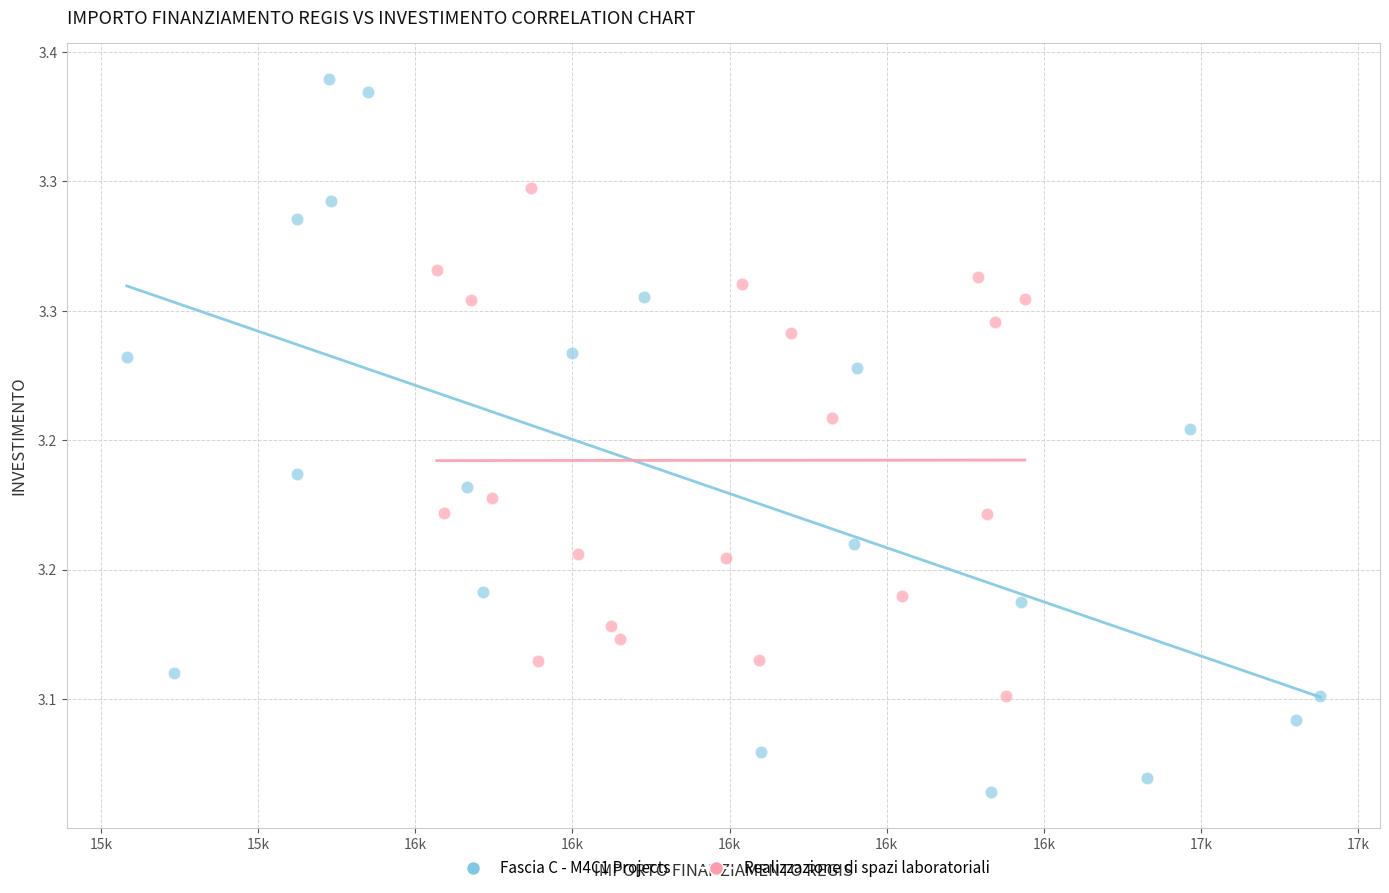

Which series contains the highest Y value?

Fascia C - M4C1 Projects